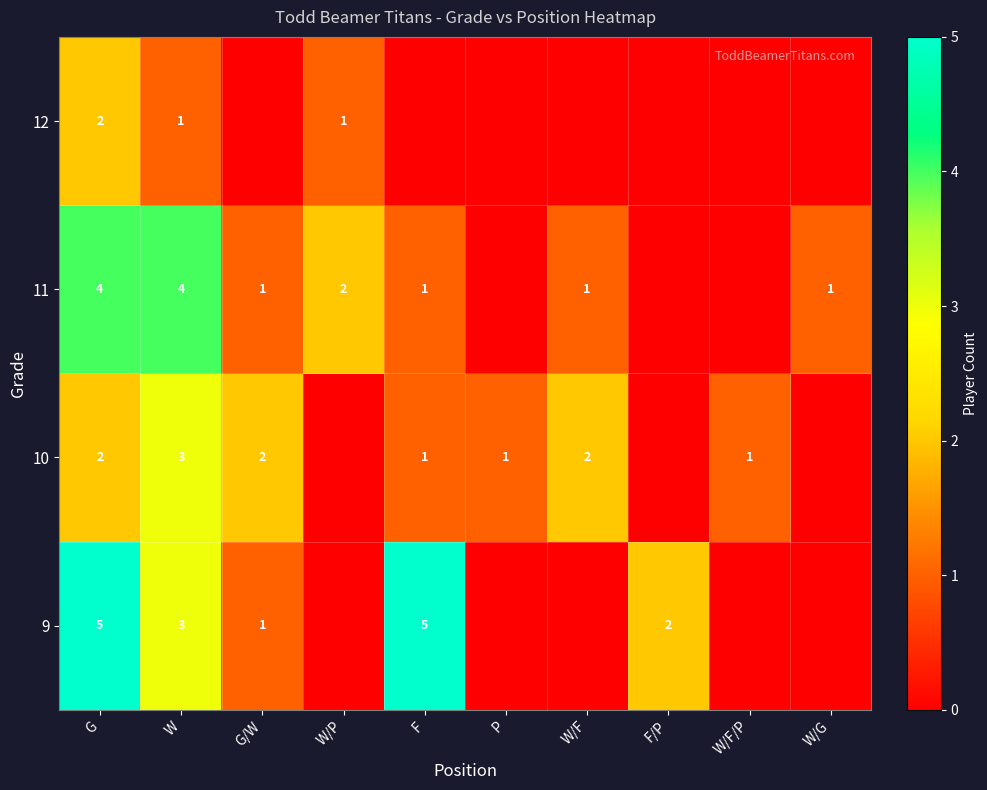

Between W and G, which is larger?

G